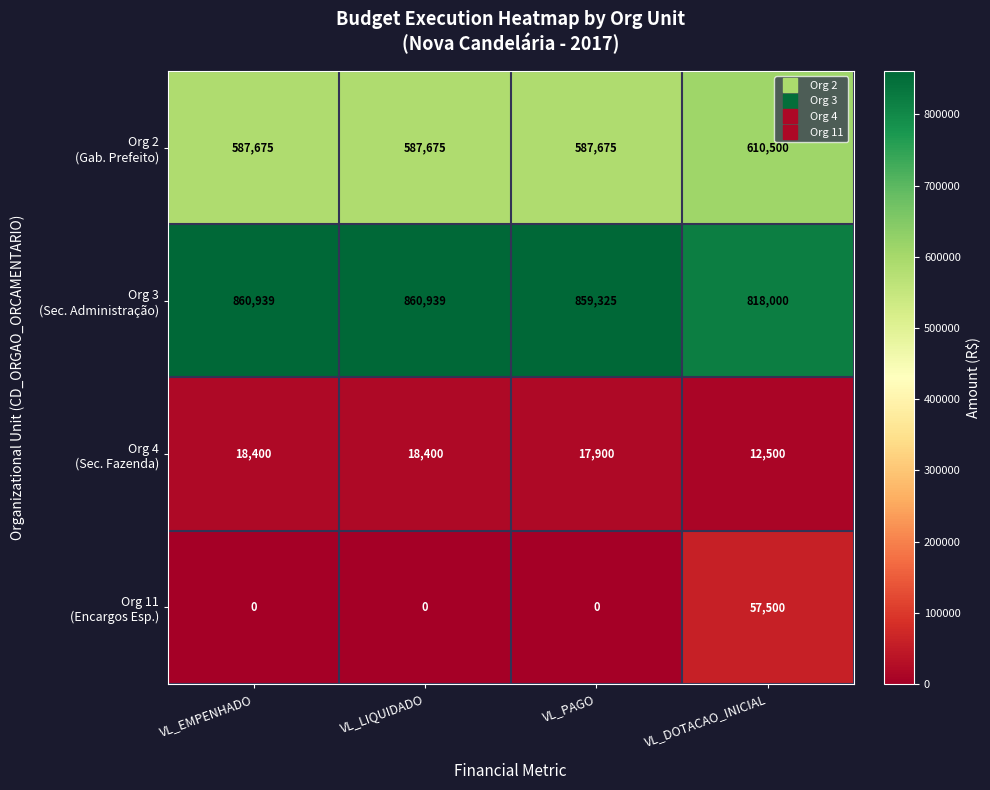

What is the total value across all series at VL_DOTACAO_INICIAL?

1498500